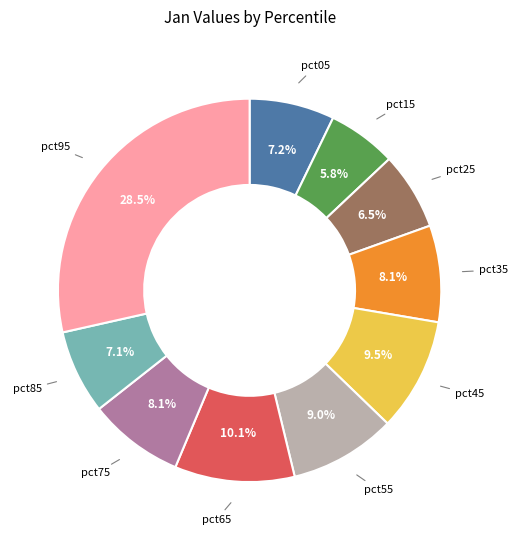

Does any single category account for the majority?

No